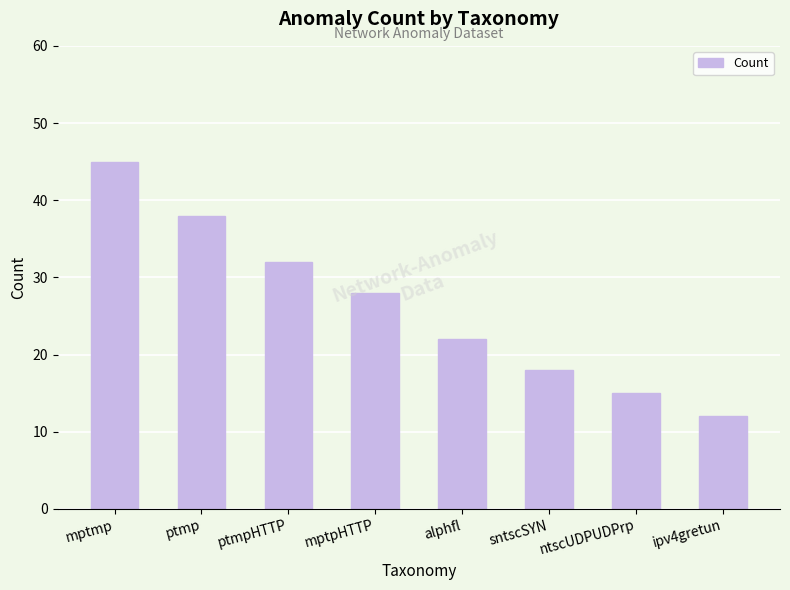

What is the average value?

26